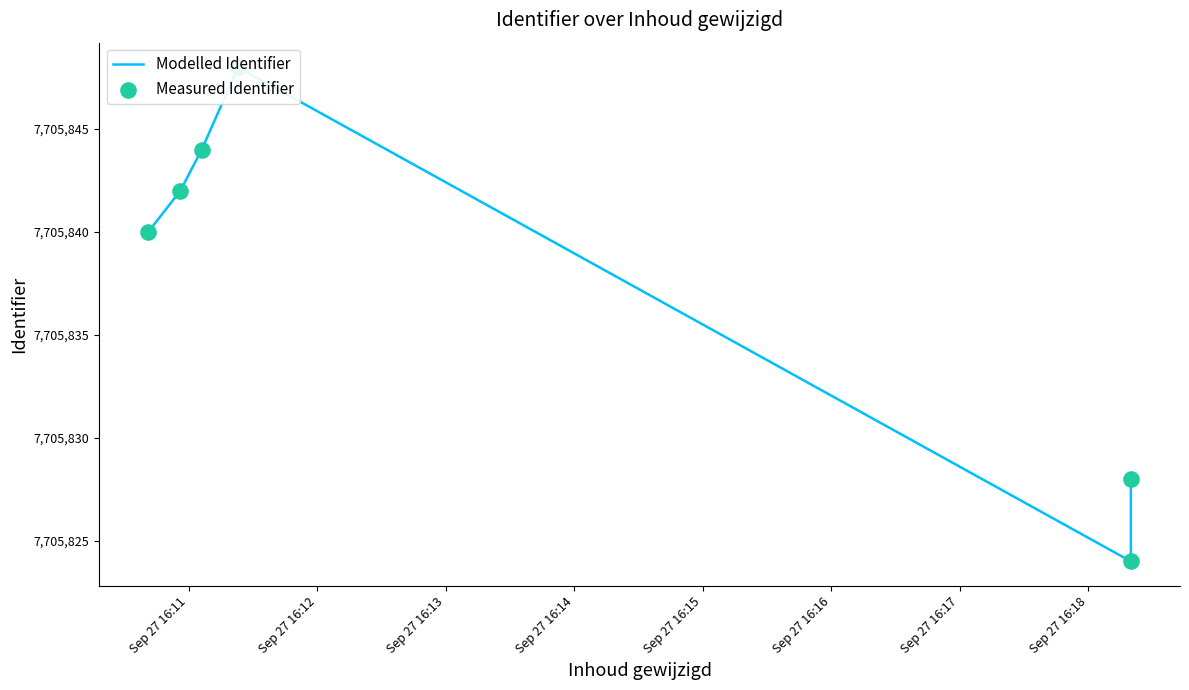

Which series contains the highest Y value?

Modelled Identifier